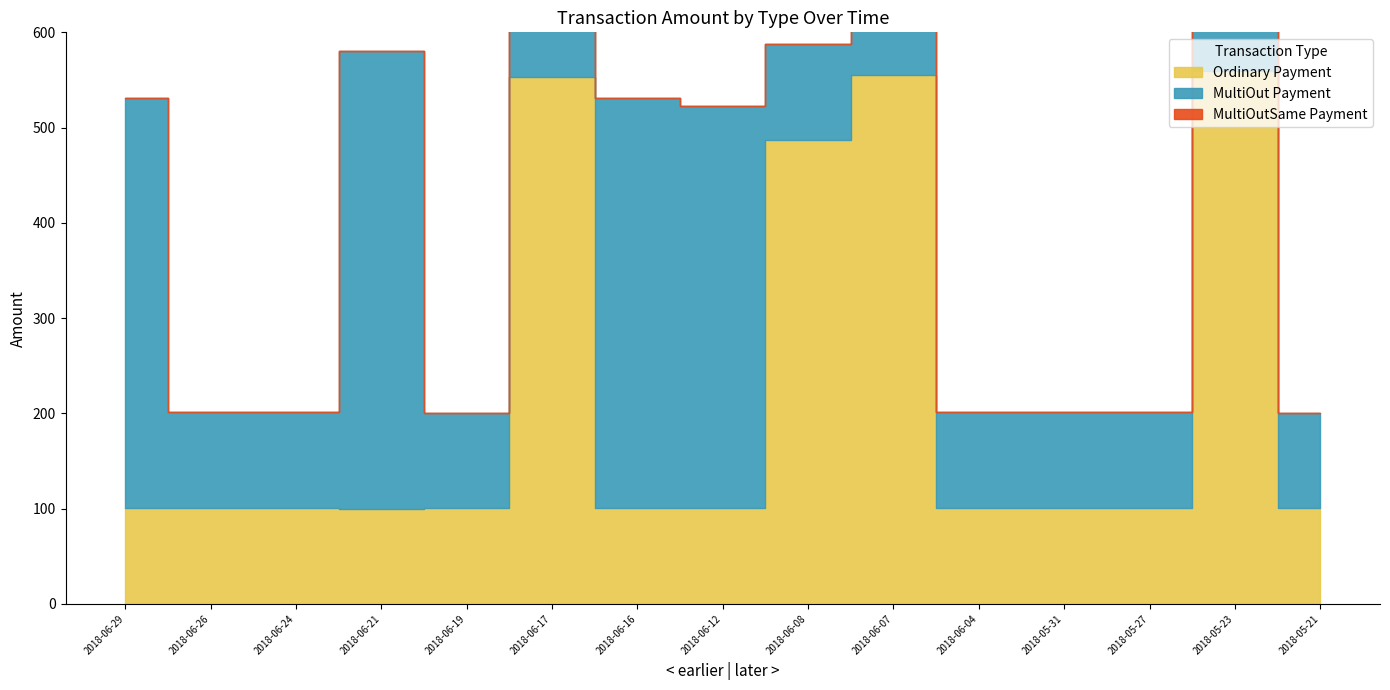

True or false: Ordinary Payment and MultiOutSame Payment cross at least once.

False